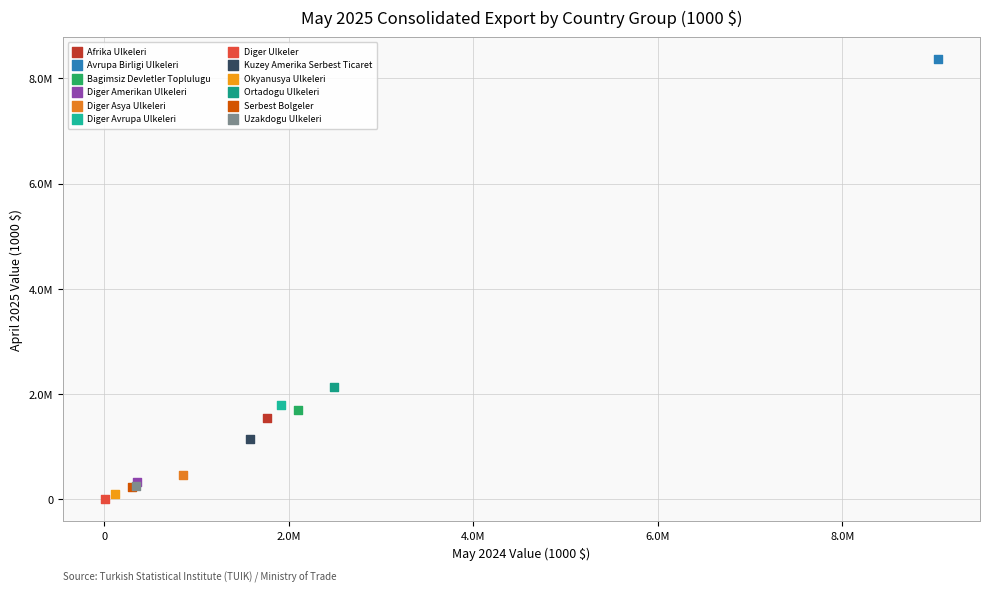

Which series reaches the maximum Y coordinate?

Avrupa Birligi Ulkeleri